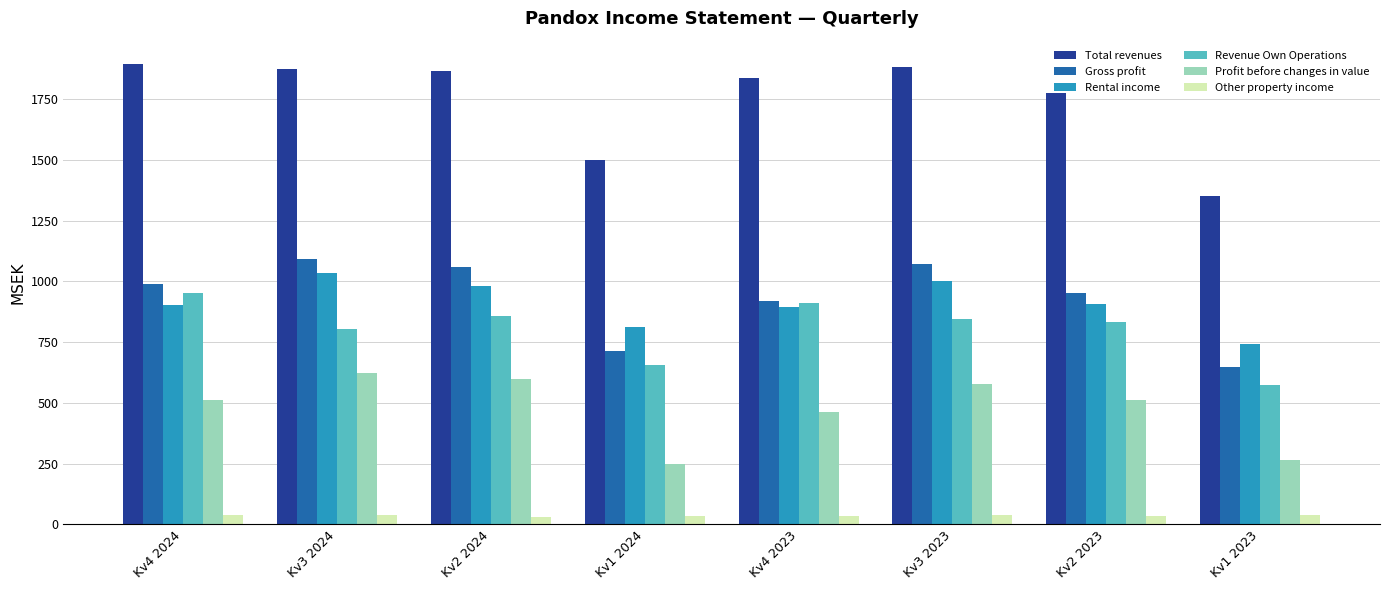

How many series are shown in this chart?

6